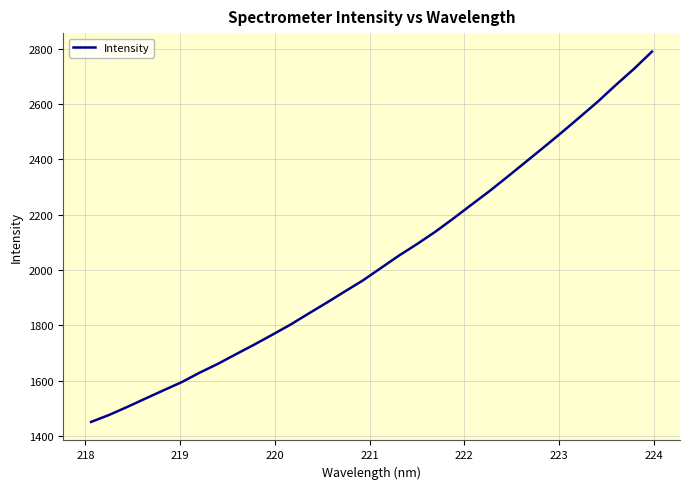

What is the difference between the maximum and minimum values?

1339.5